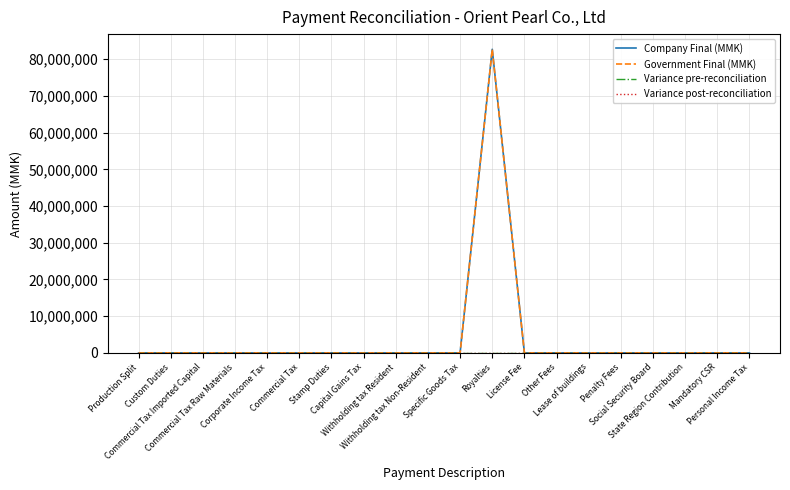

Is this an area chart (filled region under the line)?

No